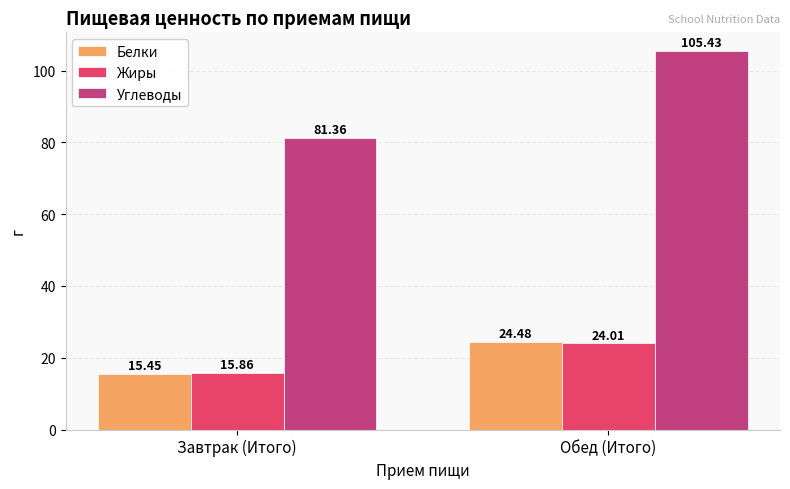

What is the difference between the maximum and minimum values in the Углеводы series?

24.1